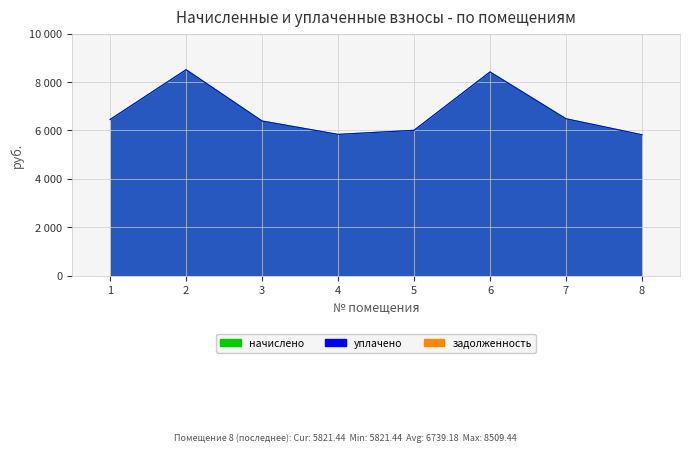

How many interior local valleys does the начислено series have?

1